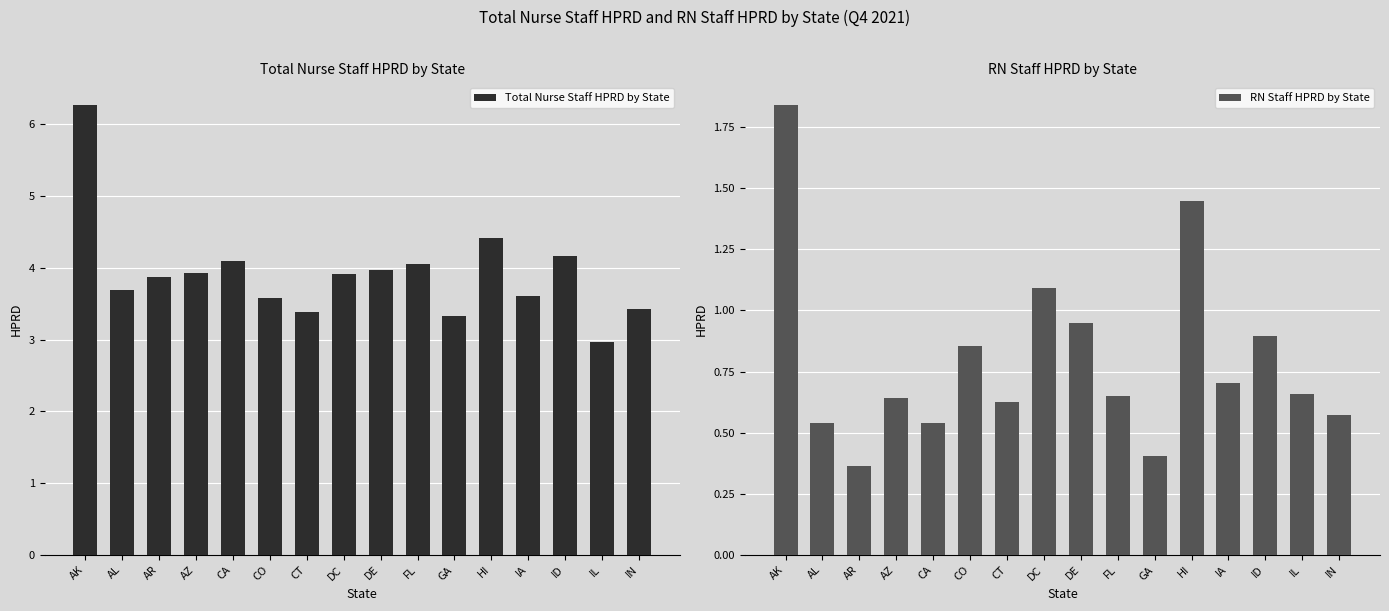

The value of Total Nurse Staff HPRD by State at DE is 4.0. True or false?

True